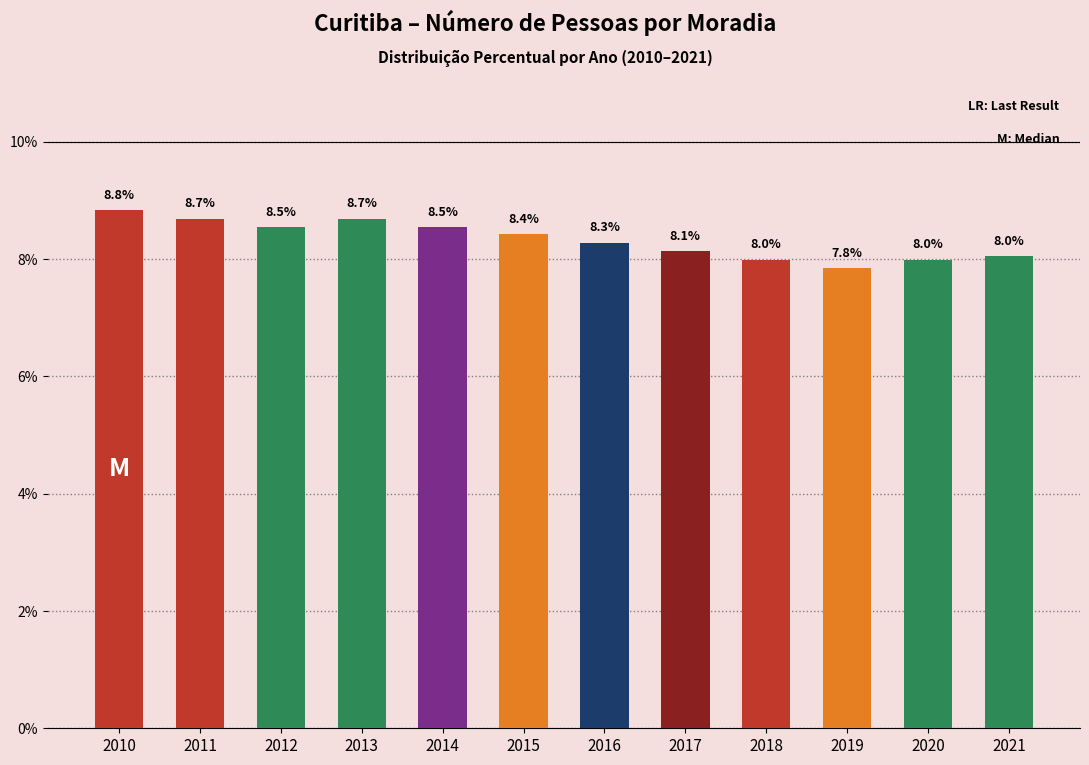

Reading left to right, what are all the values shown in this chart?

2010=8.8	2011=8.7	2012=8.5	2013=8.7	2014=8.5	2015=8.4	2016=8.3	2017=8.1	2018=8.0	2019=7.8	2020=8.0	2021=8.0